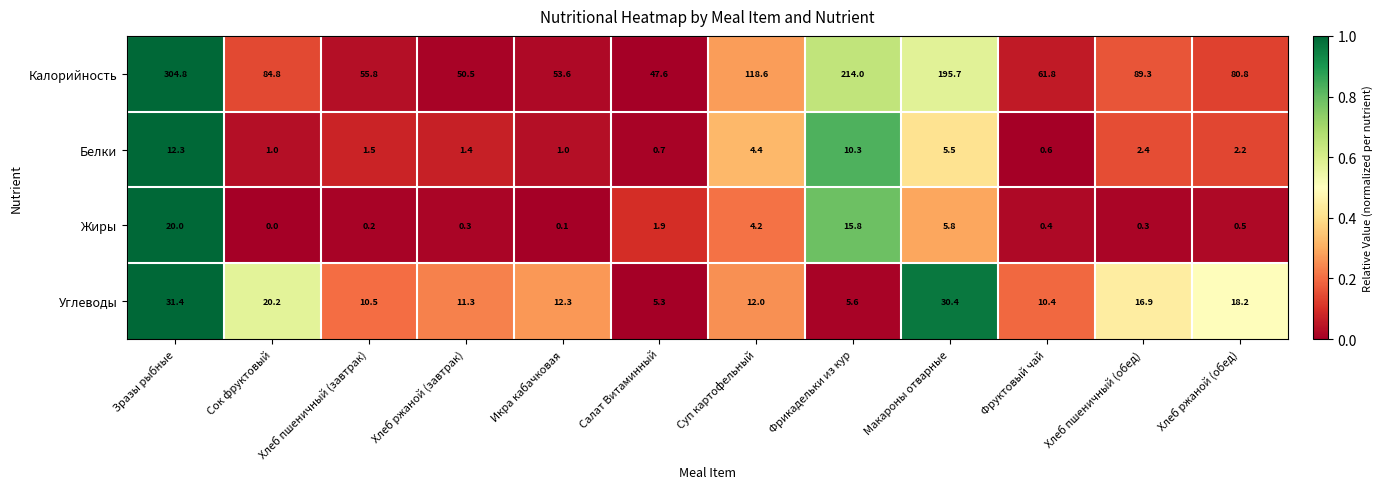

List the series in order of their peak value, highest first.

Калорийность, Углеводы, Жиры, Белки